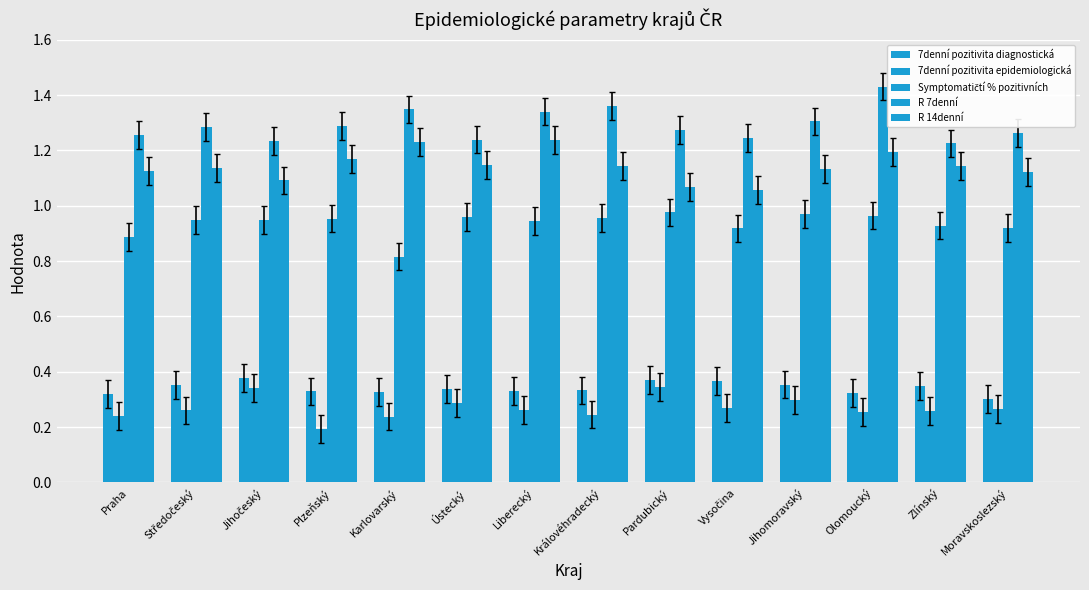

What position from the right is Ústecký?

9